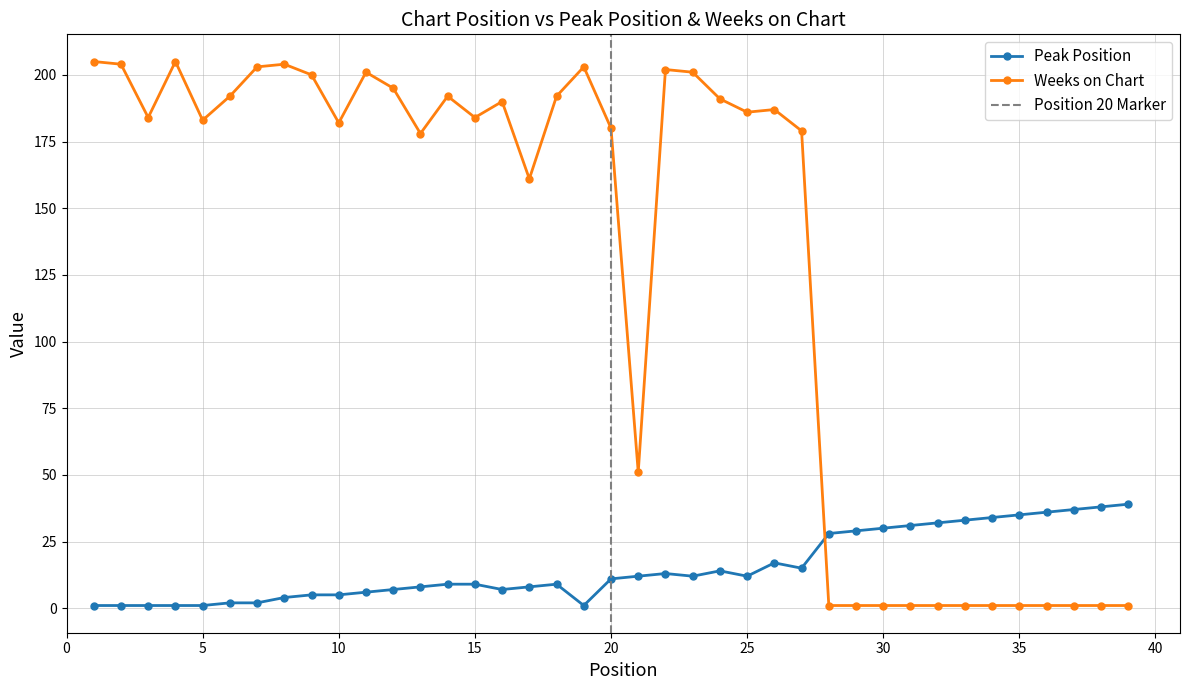

True or false: Peak Position has more than 1 interior local peaks.

True